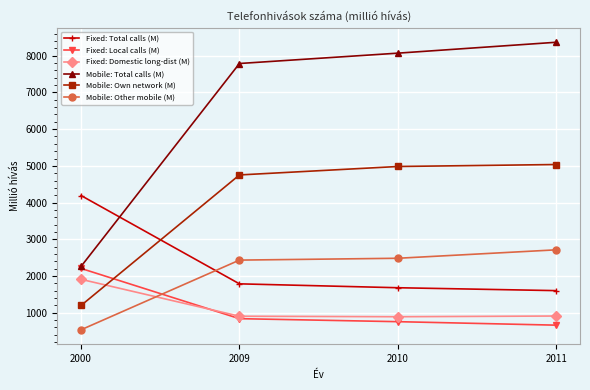

Where do Mobile: Own network (M) and Fixed: Domestic long-dist (M) first cross each other?

2000 and 2009